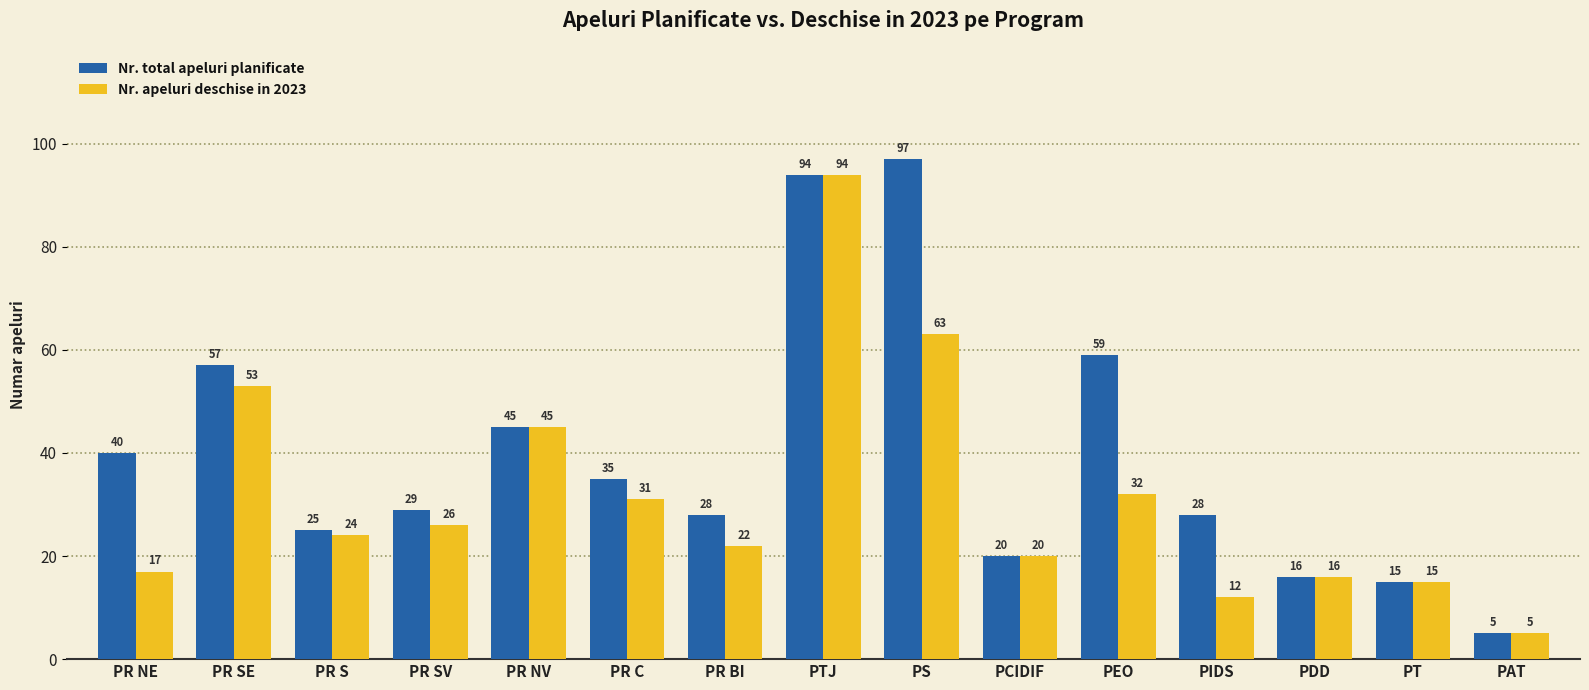

Reading right to left, list all the values displayed in this chart.

Nr. total apeluri planificate: PAT=5	PT=15	PDD=16	PIDS=28	PEO=59	PCIDIF=20	PS=97	PTJ=94	PR BI=28	PR C=35	PR NV=45	PR SV=29	PR S=25	PR SE=57	PR NE=40
Nr. apeluri deschise in 2023: PAT=5	PT=15	PDD=16	PIDS=12	PEO=32	PCIDIF=20	PS=63	PTJ=94	PR BI=22	PR C=31	PR NV=45	PR SV=26	PR S=24	PR SE=53	PR NE=17